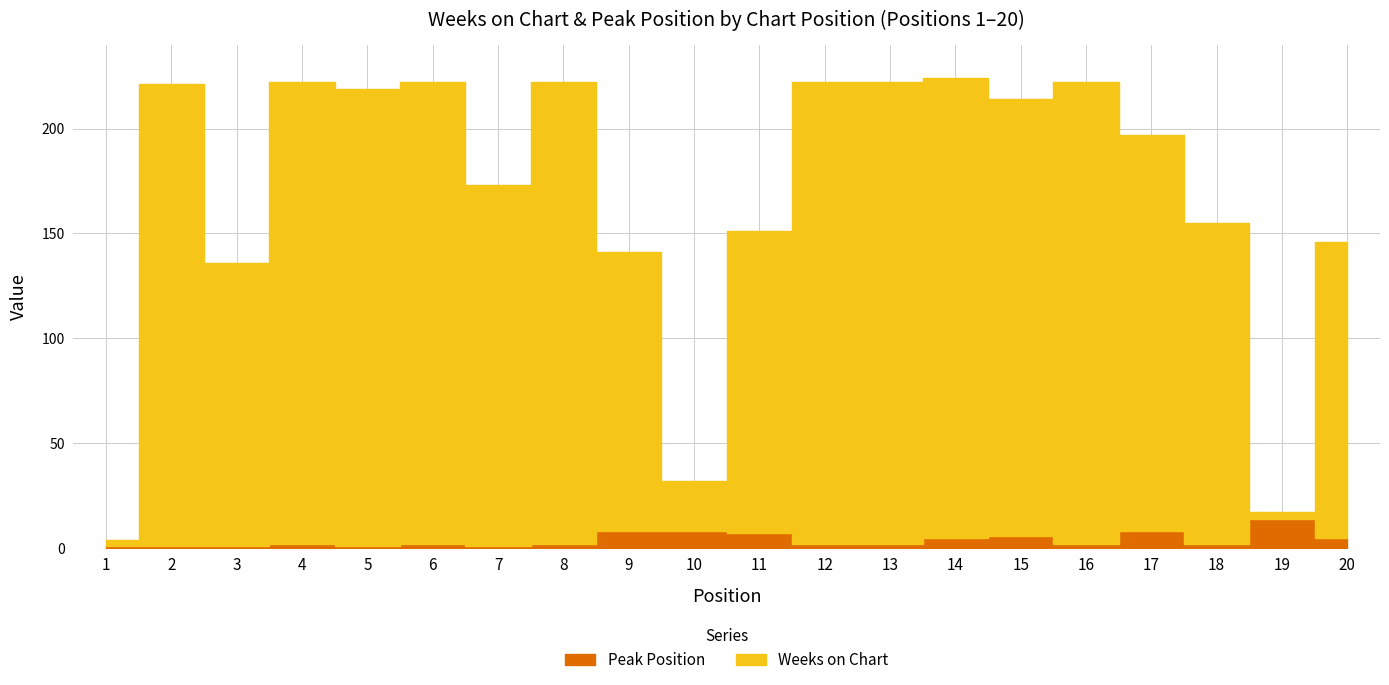

How many lines are shown in the chart?

2